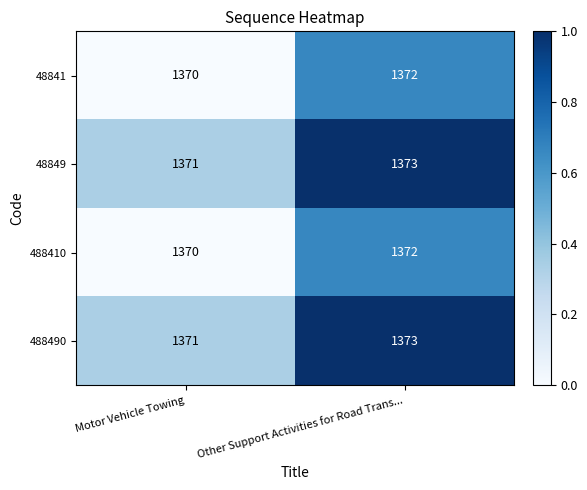

List the labels in order of 48849 value, smallest first.

Motor Vehicle Towing, Other Support Activities for Road Trans...